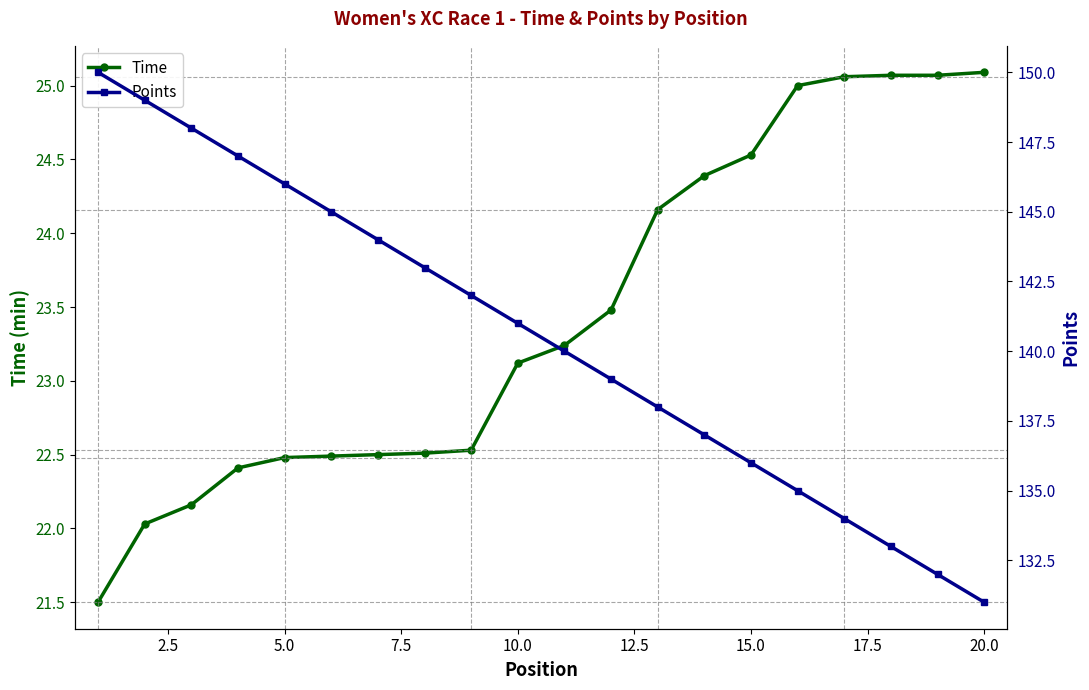

How many data points does each series have?

20